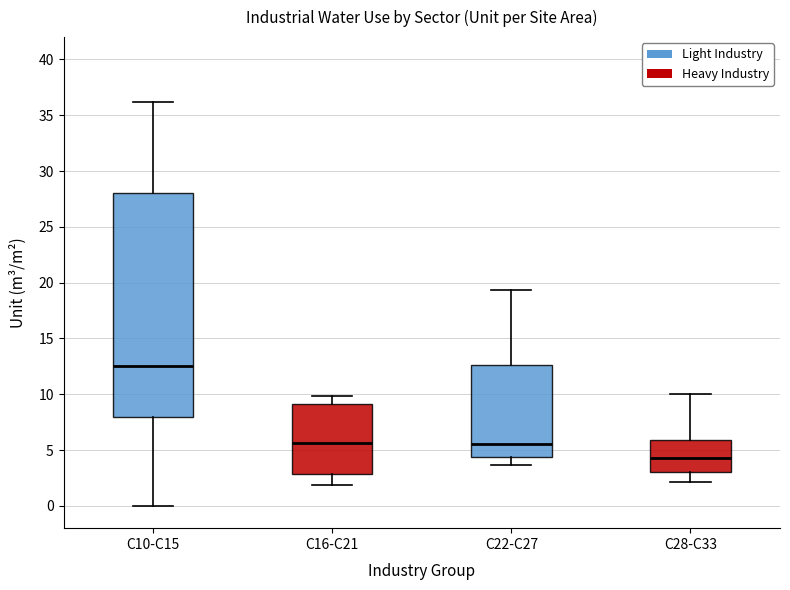

Reading left to right, read every box against the y-axis: the position of its median line, the range the box covers, and the ends of its whiskers. The values are not printed on the chart, so give them approximately, as read against the axis.

C10-C15: median 12.5, box 8.0 to 28.0, whiskers 0.0 to 36.0
C16-C21: median 5.5, box 3.0 to 9.0, whiskers 2.0 to 10.0
C22-C27: median 5.5, box 4.5 to 12.5, whiskers 3.5 to 19.5
C28-C33: median 4.5, box 3.0 to 6.0, whiskers 2.0 to 10.0